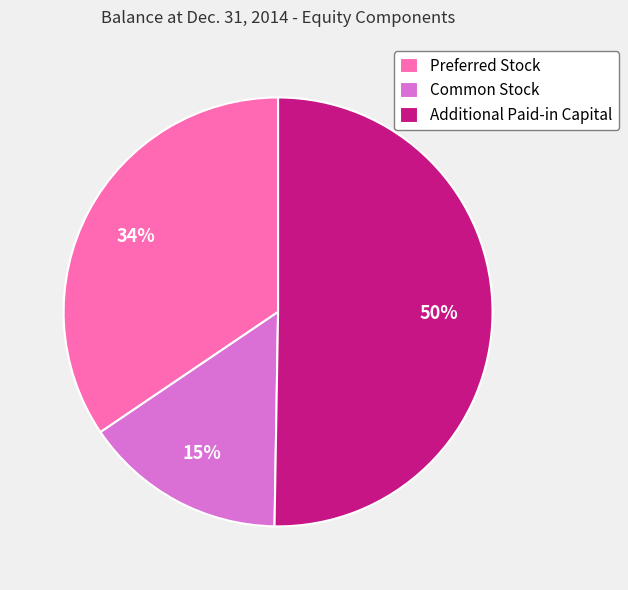

Rank the categories by value from lowest to highest.

Common Stock, Preferred Stock, Additional Paid-in Capital